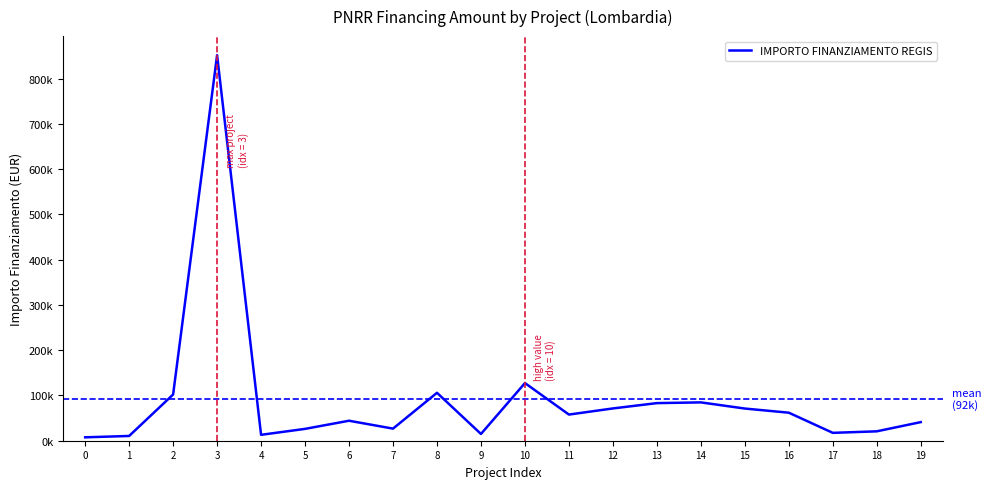

Rank the categories by value from highest to lowest.

3, 10, 8, 2, 14, 13, 12, 15, 16, 11, 6, 19, 7, 5, 18, 17, 9, 4, 1, 0